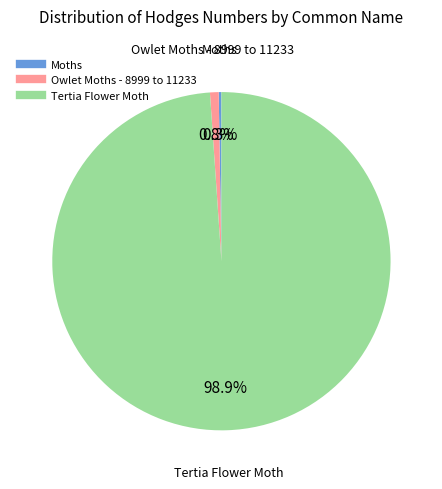

What is the majority slice?

Tertia Flower Moth